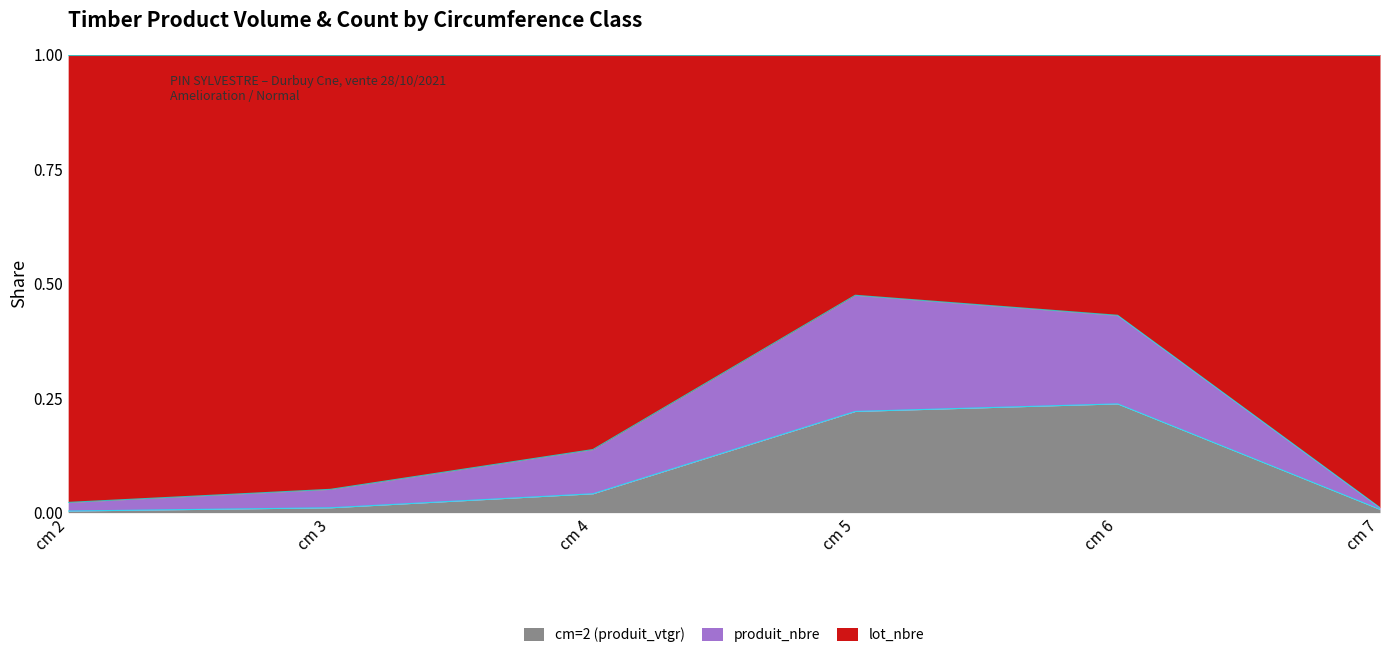

The cm=2 (produit_vtgr) series shows 0.0 at cm 2. True or false?

True